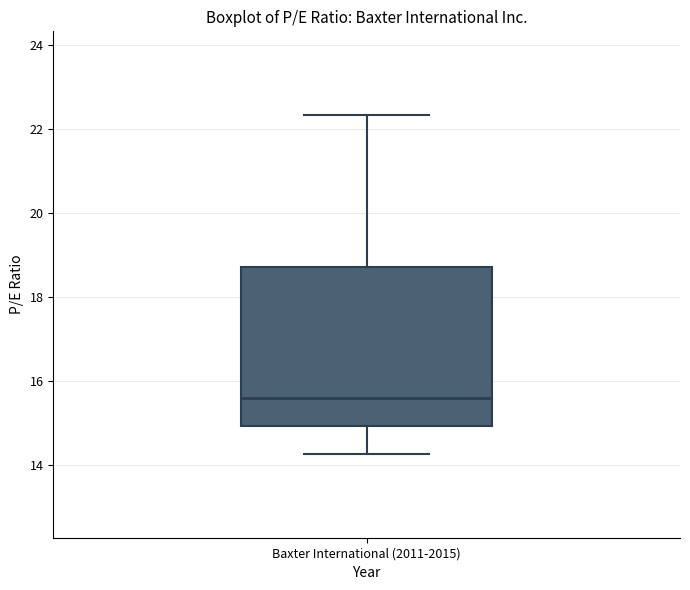

Transcribe this box plot: give where the median line is, the range the box spans, and where the two whiskers end, as read against the y-axis. The values are not printed on the chart, so give them approximately, as read against the axis.

median 15.6, box 15.0 to 18.8, whiskers 14.2 to 22.4